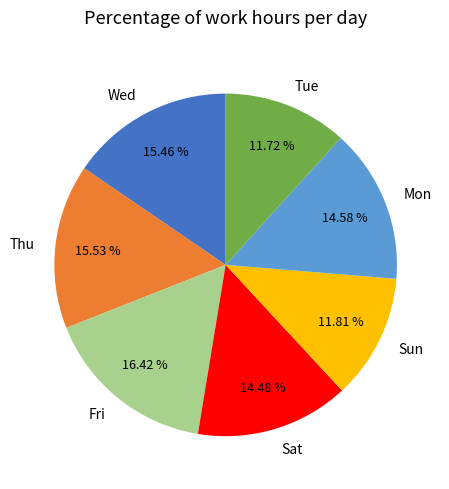

What percentage is the Tue slice, to the nearest percent?

12%